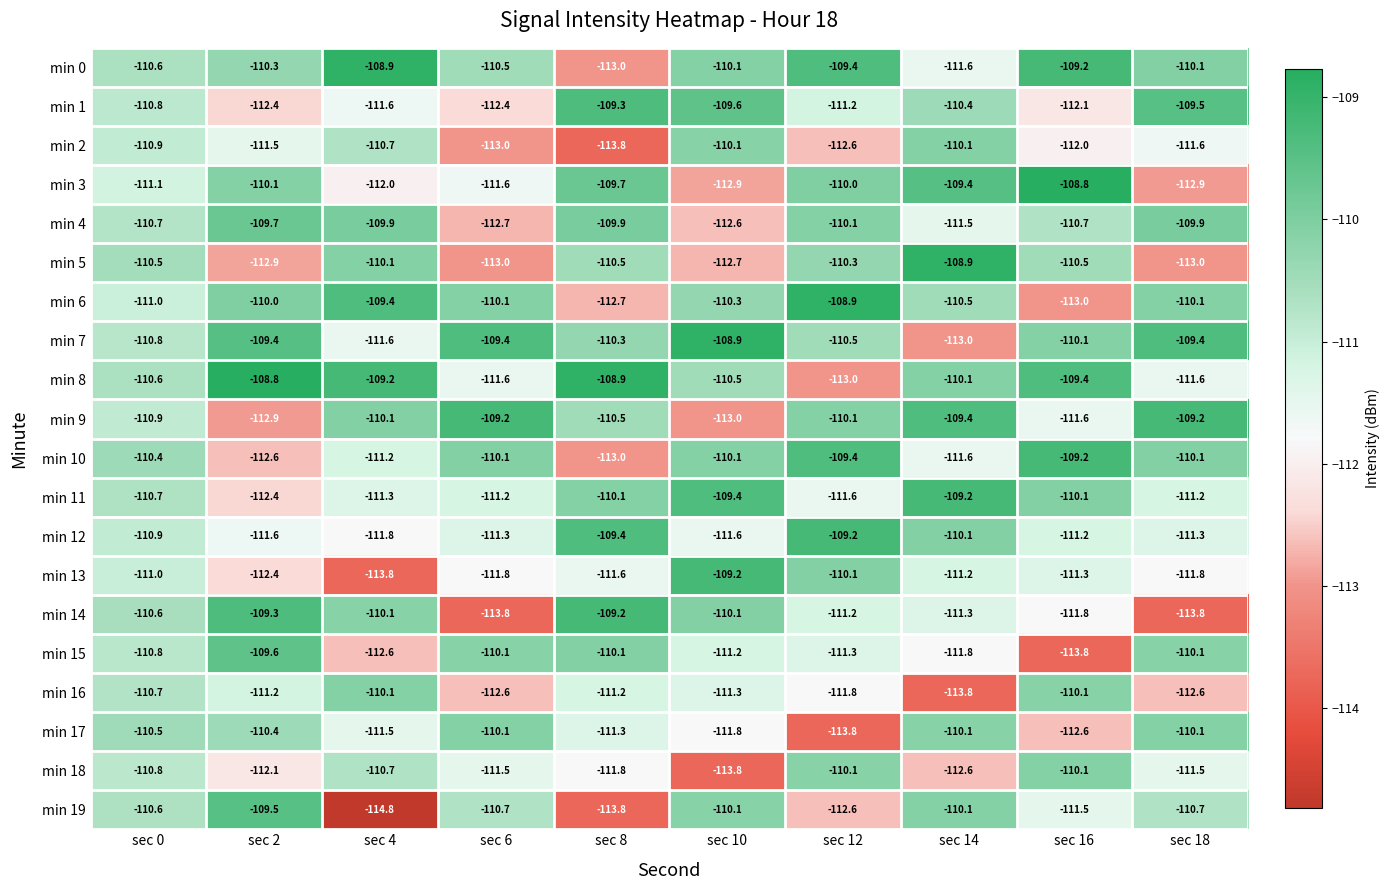

What is the difference between the highest and lowest values at sec 12?

4.9